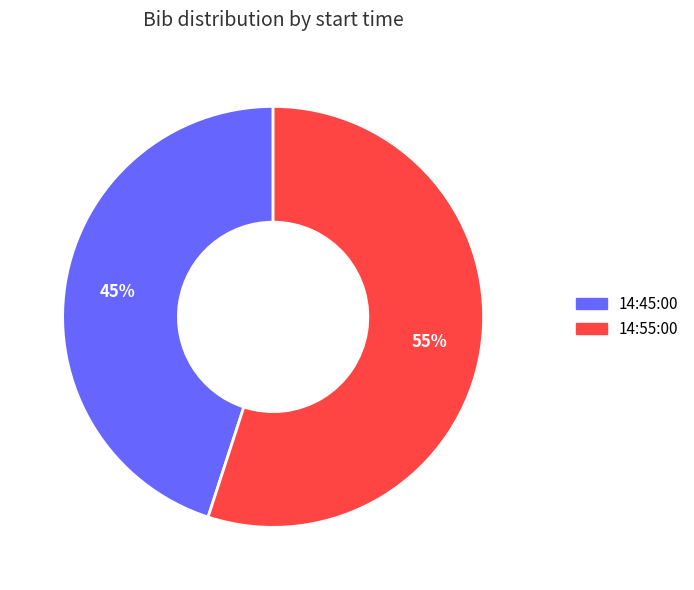

Which category accounts for the majority?

14:55:00